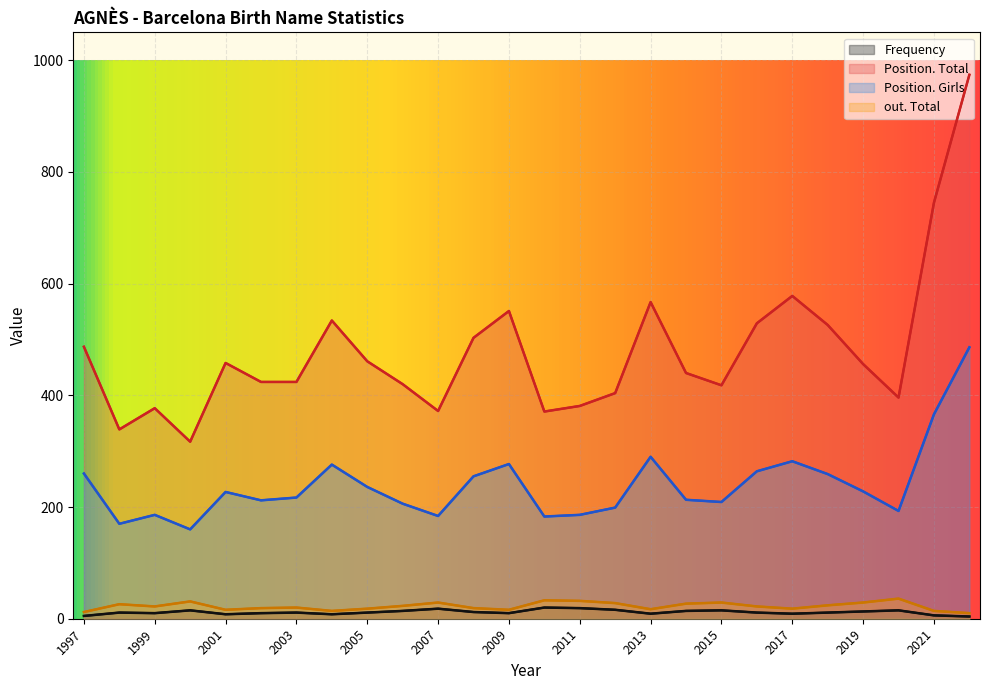

Which series has the widest spread of values?

Position. Total